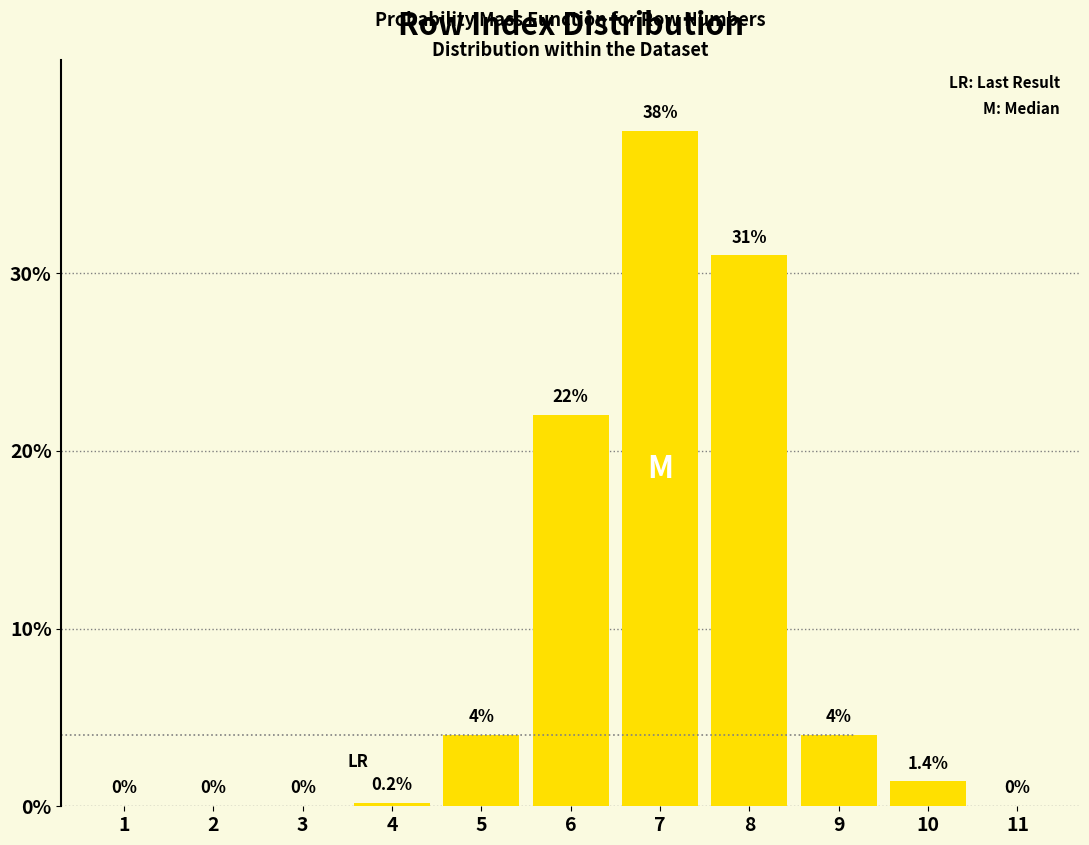

Reading left to right, list all the values displayed in this chart.

1=0.0	2=0.0	3=0.0	4=0.2	5=4.0	6=22.0	7=38.0	8=31.0	9=4.0	10=1.4	11=0.0